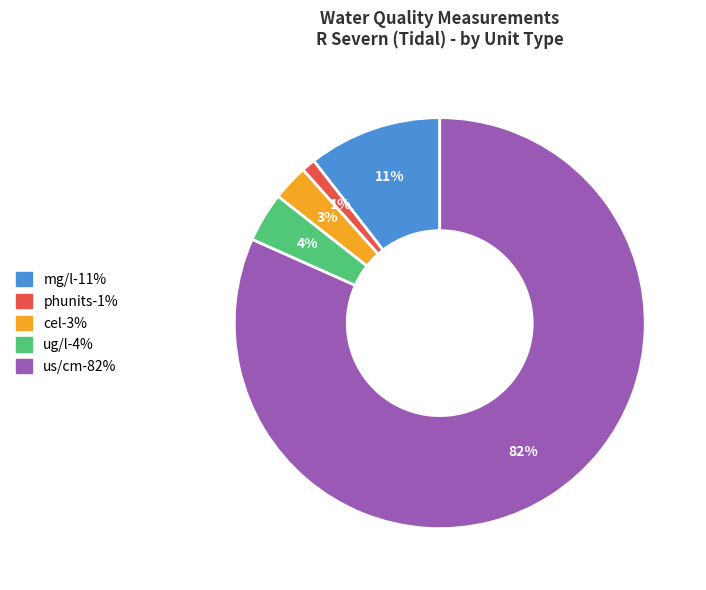

Does any single category account for the majority?

Yes